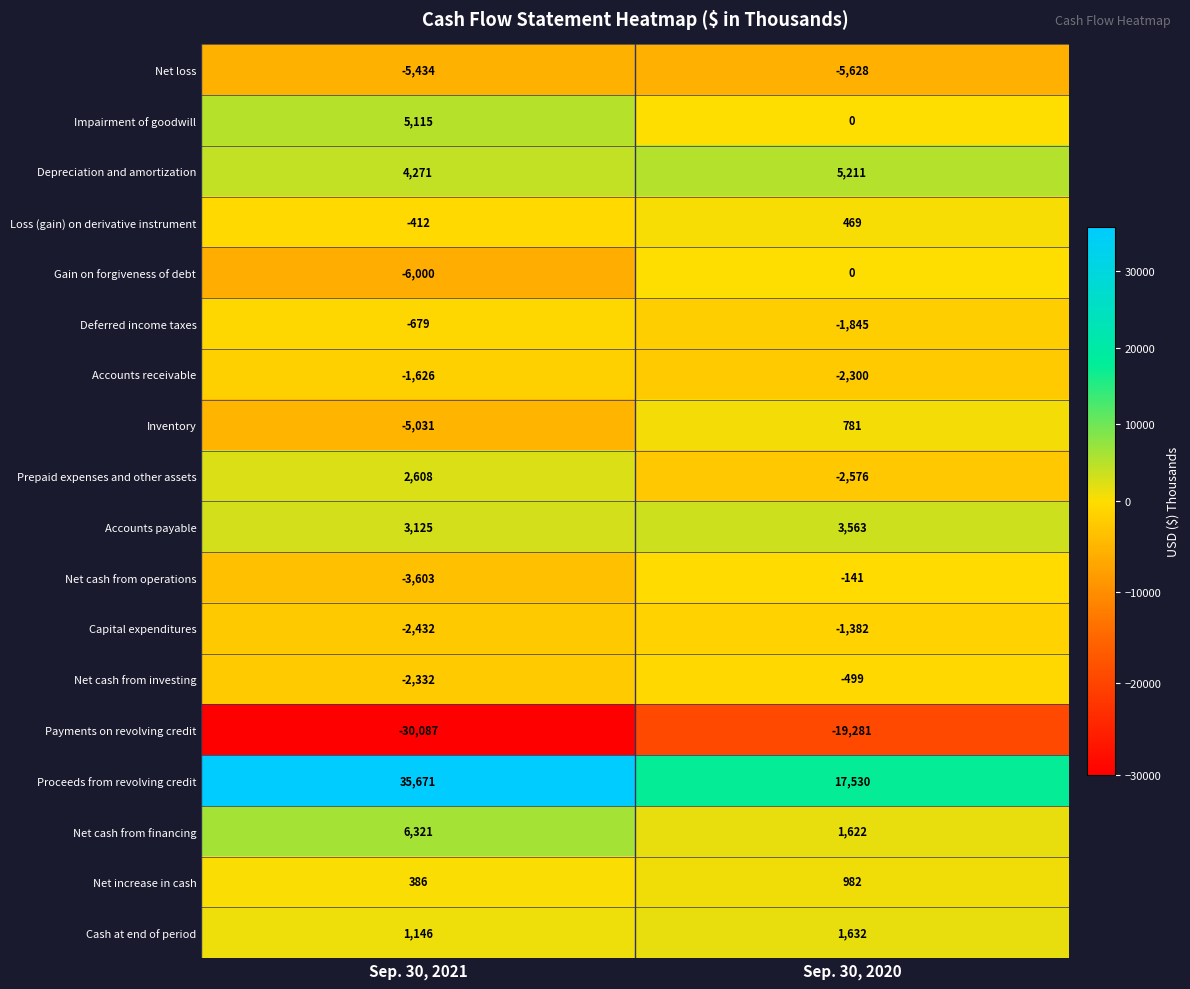

How many series are shown in this chart?

18